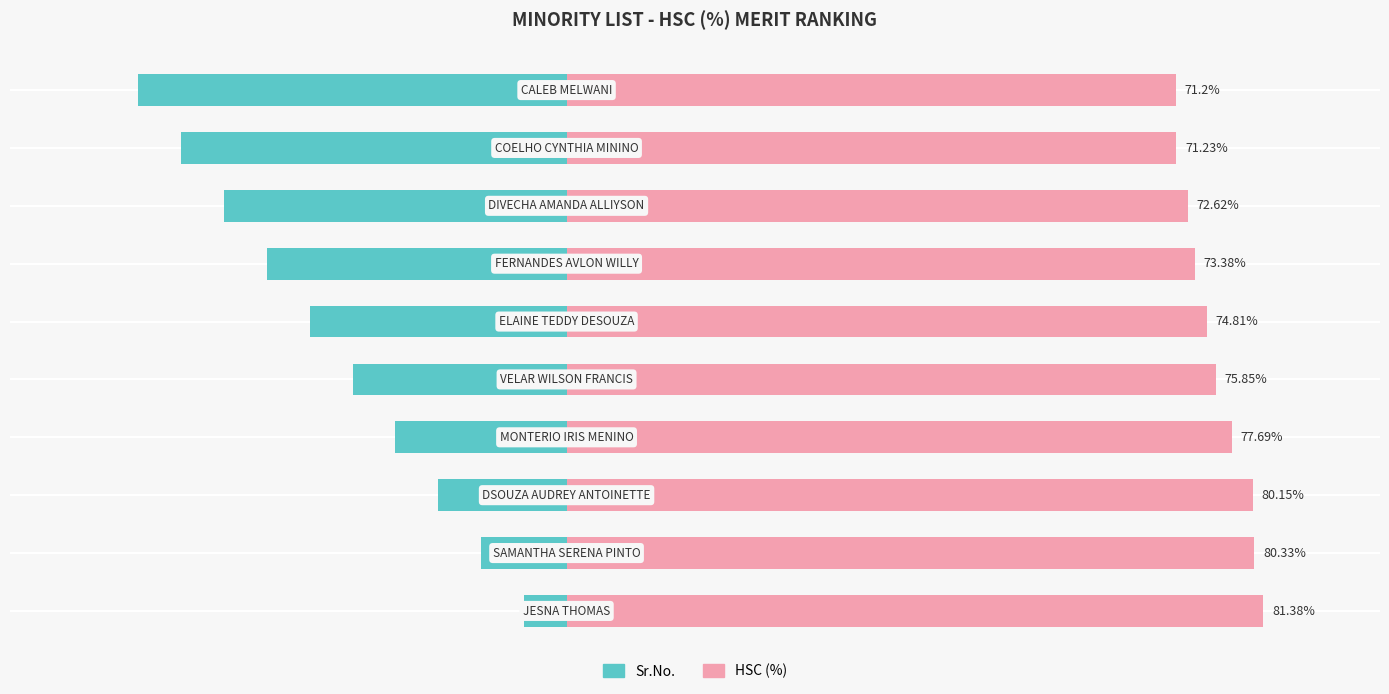

Reading left to right, transcribe all the data shown in this chart.

Sr.No.: 0=-5.0	1=-10.0	2=-15.0	3=-20.0	4=-25.0	5=-30.0	6=-35.0	7=-40.0	8=-45.0	9=-50.0
HSC (%): 0=81.4	1=80.3	2=80.2	3=77.7	4=75.8	5=74.8	6=73.4	7=72.6	8=71.2	9=71.2